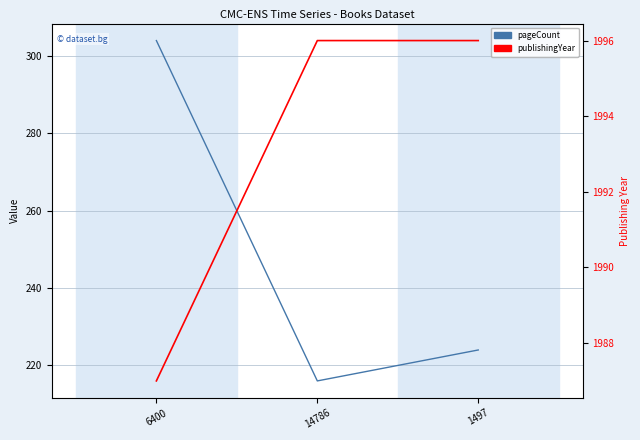

Reading left to right, list all the values displayed in this chart.

pageCount: 304	216	224
publishingYear: 1987	1996	1996